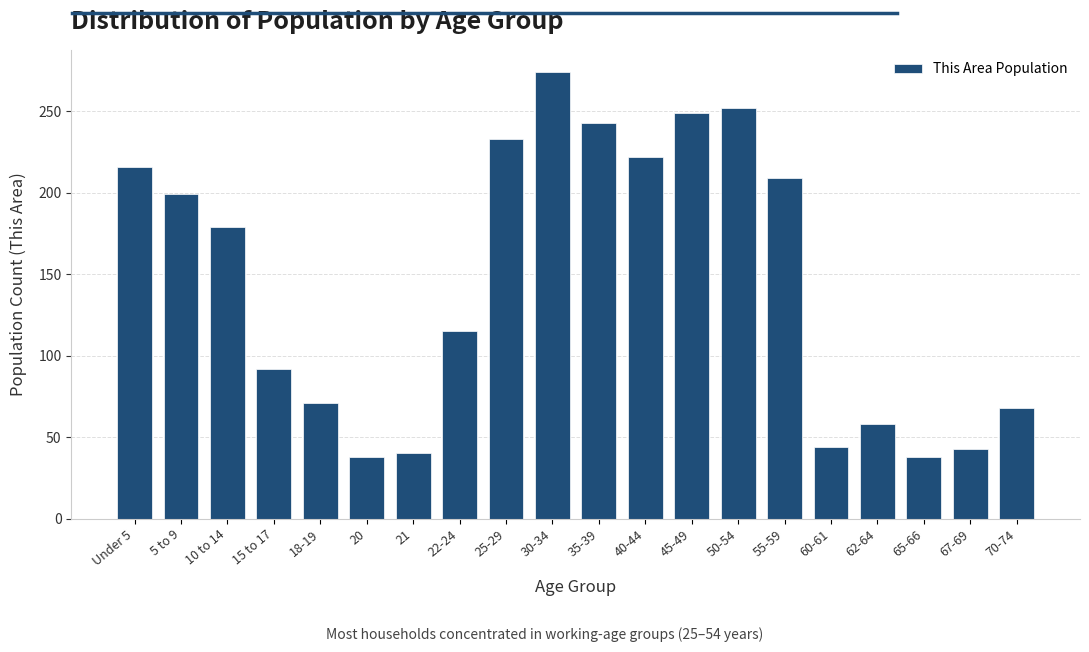

Between 25-29 and 15 to 17, which is larger?

25-29